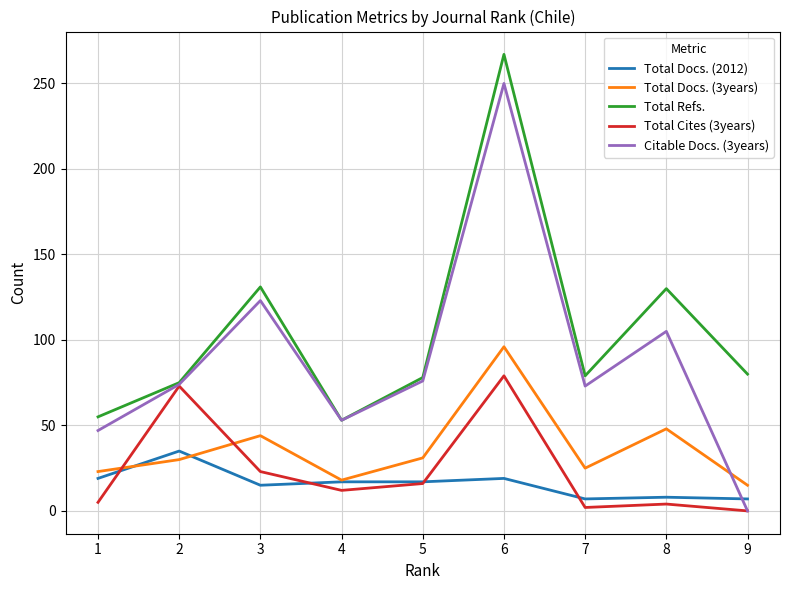

List the series in order of their peak value, lowest first.

Total Docs. (2012), Total Cites (3years), Total Docs. (3years), Citable Docs. (3years), Total Refs.